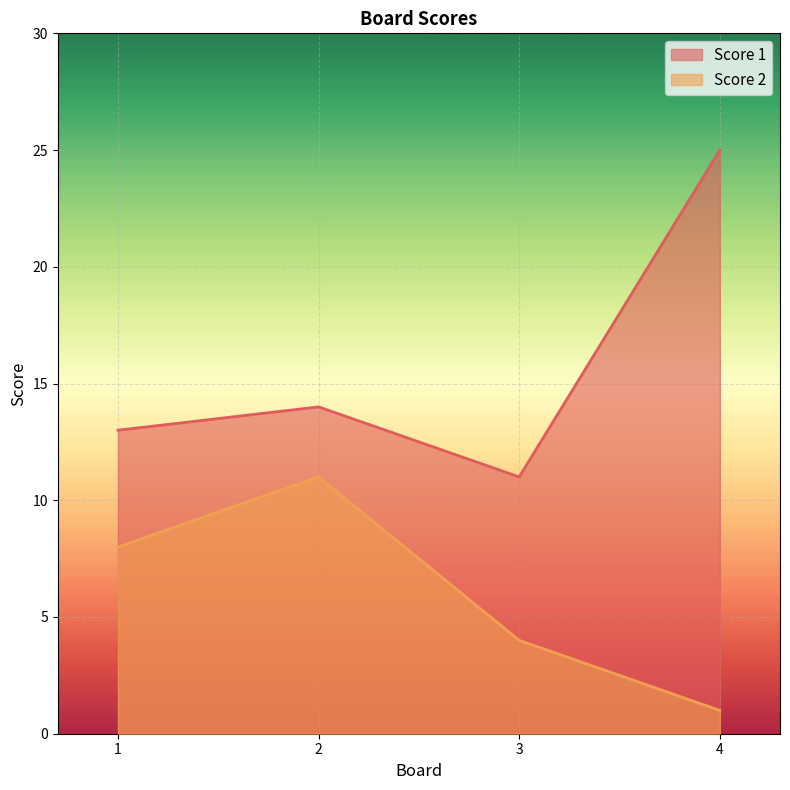

Rank the series at 3 from highest to lowest value.

Score 1, Score 2